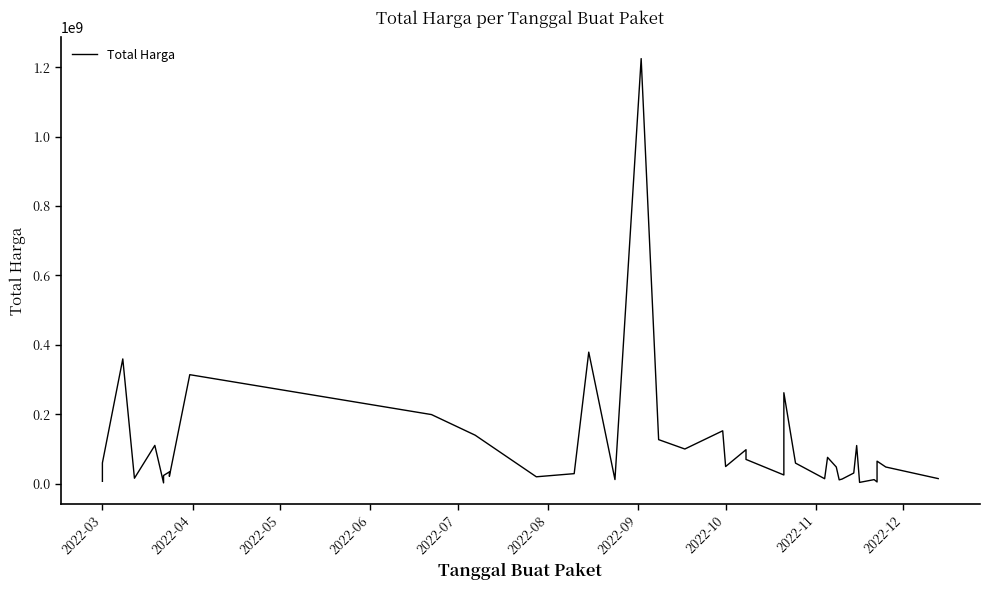

Reading left to right, list all the values displayed in this chart.

6936000	59935000	359500000	15787200	110389990	2395750	23680800	34132505	27720000	21231000	314121780	199200000	139800000	19950000	29000000	379075000	12000000	1224682000	127000000	100000000	152477000	49478000	98000000	70000000	25200000	262118150	59375000	14400000	75920000	48140000	11100000	13442000	30800000	110000000	3825000	11800000	5093000	65000000	48140000	14750000